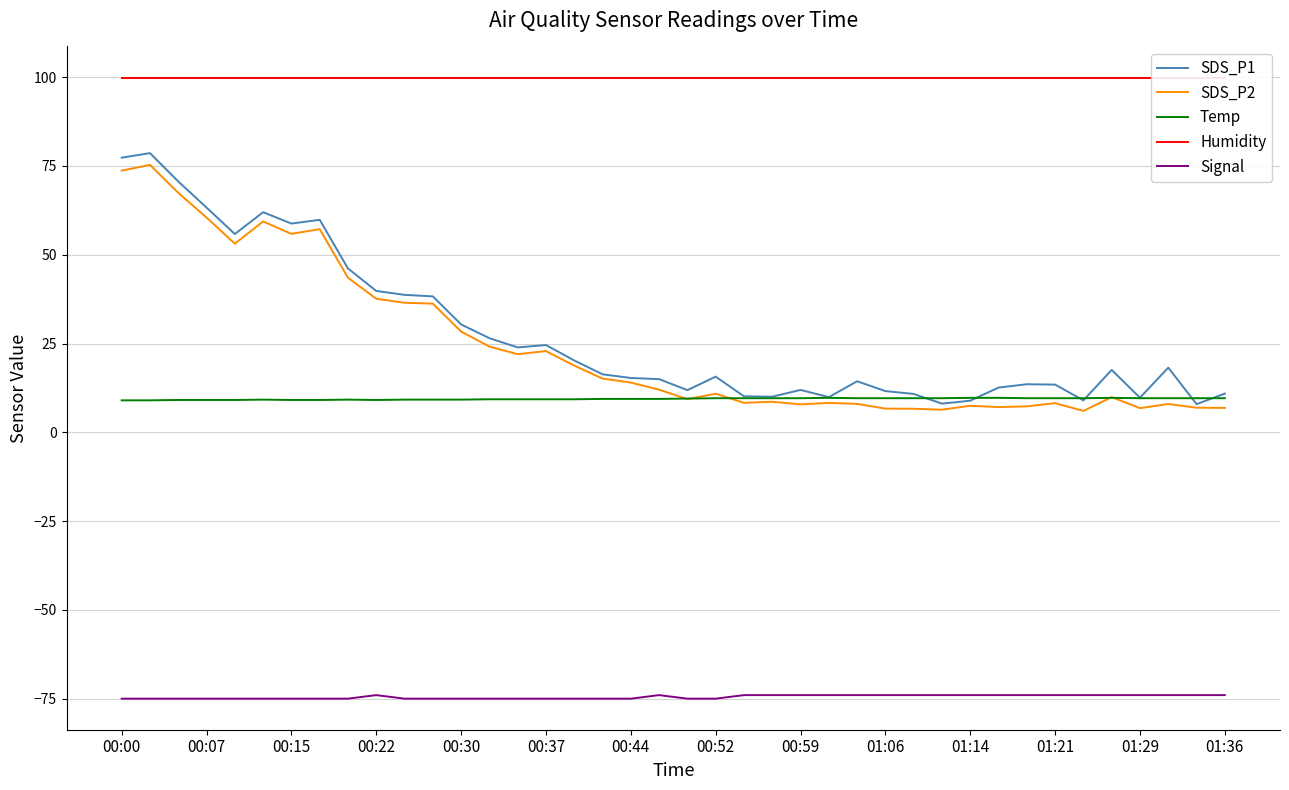

At how many categories does at least one series exceed -57?

40